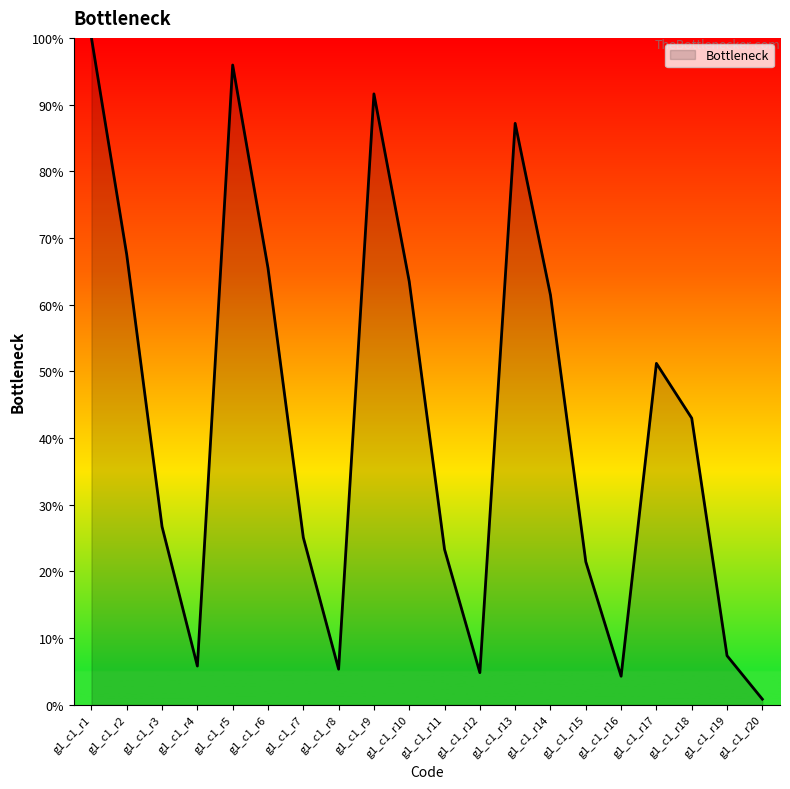

What is the minimum value shown in the chart?

0.8